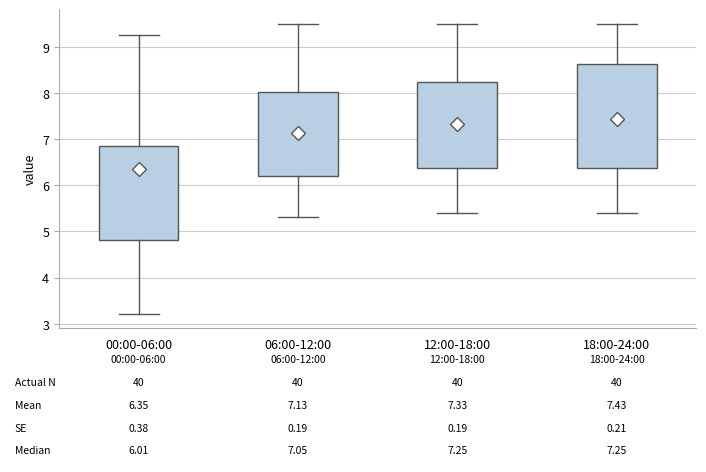

Which box is the tallest, from its lower edge to its upper edge?

18:00-24:00